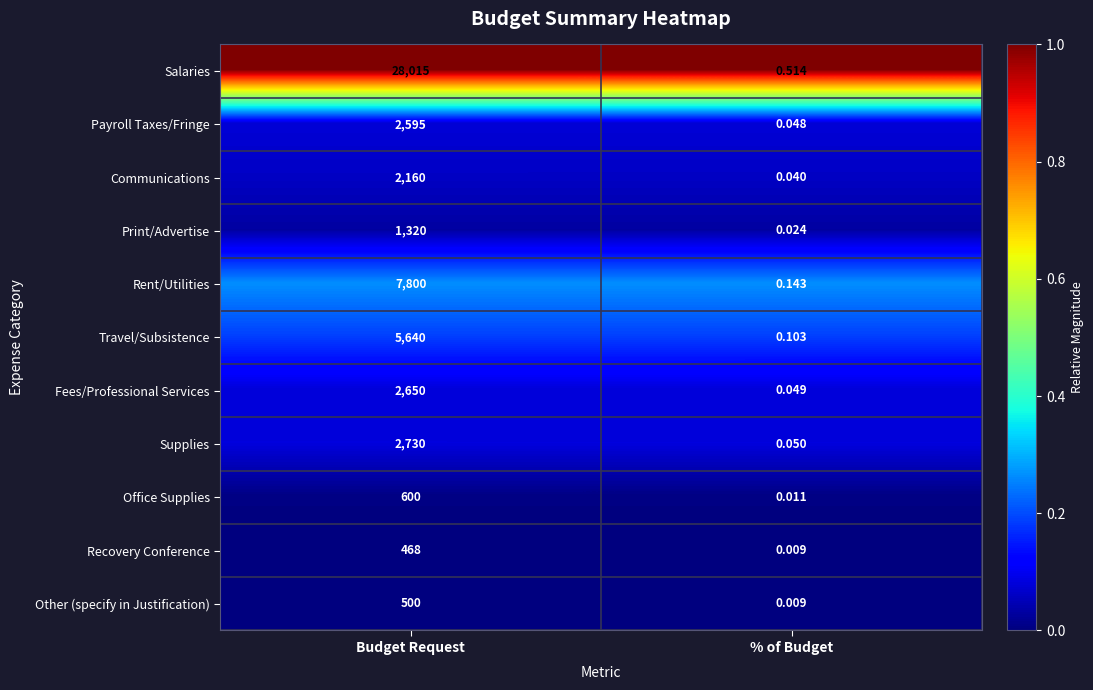

Where is Travel/Subsistence nearest to the value 2820?

% of Budget